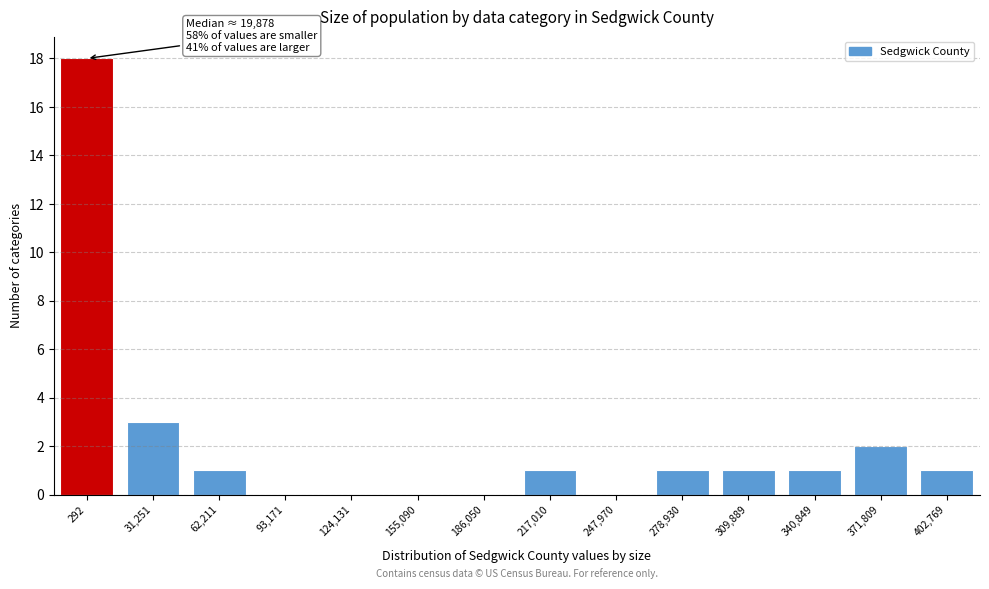

Reading left to right, what are all the values shown in this chart?

292=18	31,251=3	62,211=1	93,171=0	124,131=0	155,090=0	186,050=0	217,010=1	247,970=0	278,930=1	309,889=1	340,849=1	371,809=2	402,769=1